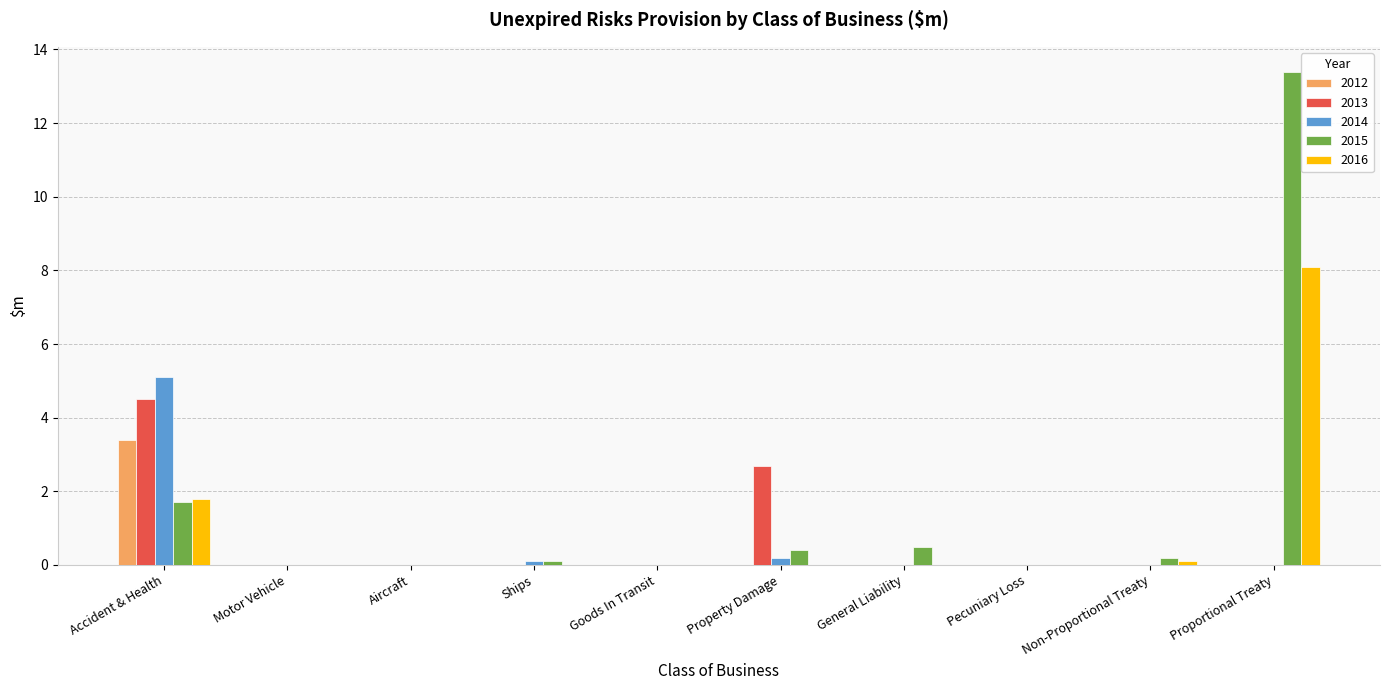

What is the highest value of the 2016 series?

8.1